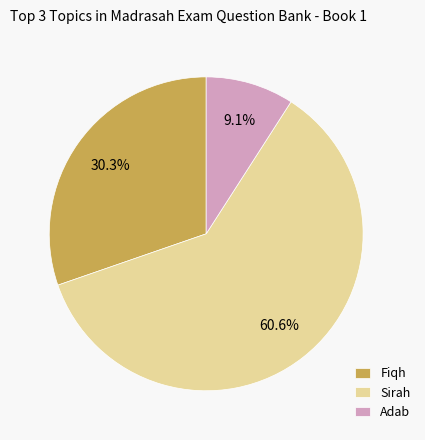

To the nearest percent, what percentage of the pie is Sirah?

61%